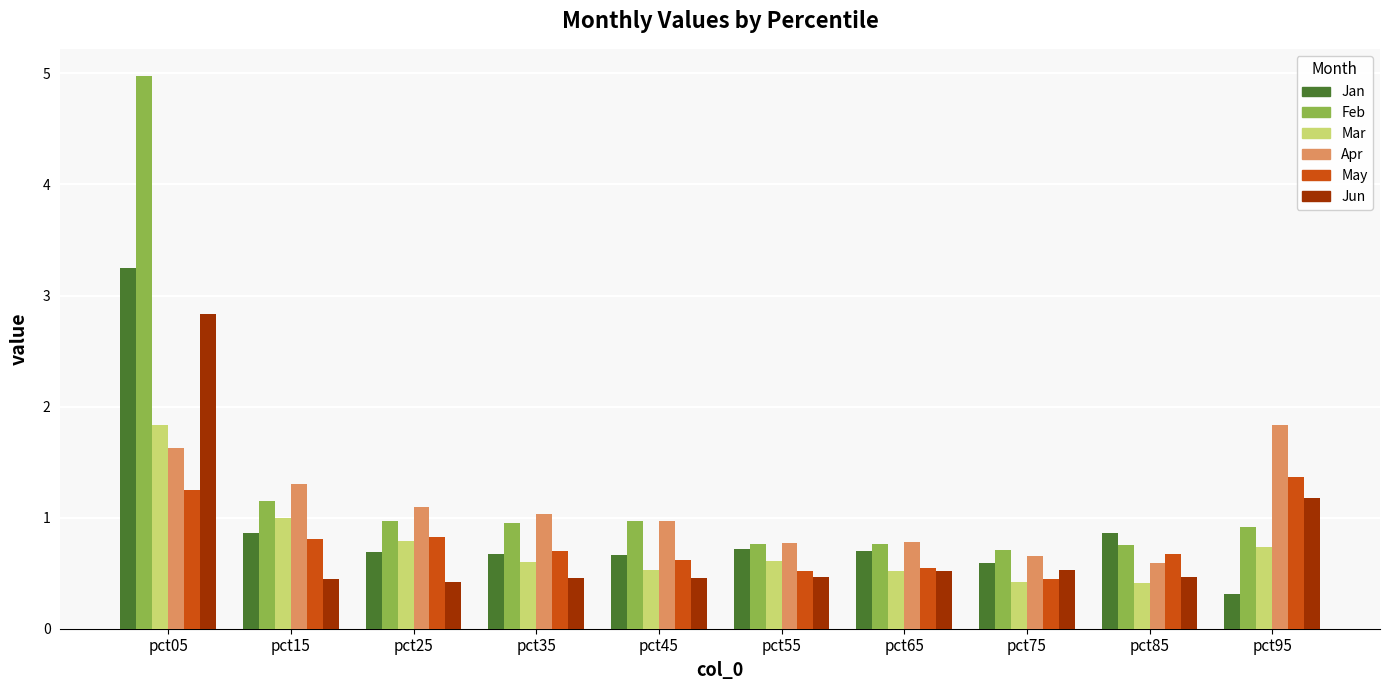

Does the chart contain any negative values?

No